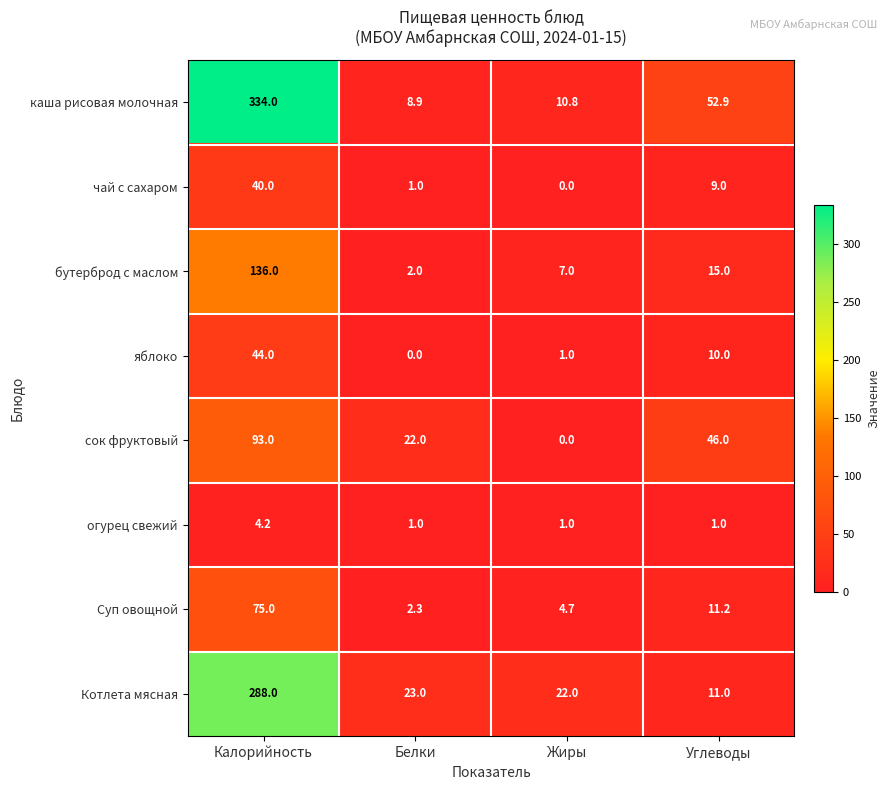

What is the spread (max minus min) of values at Калорийность?

329.8